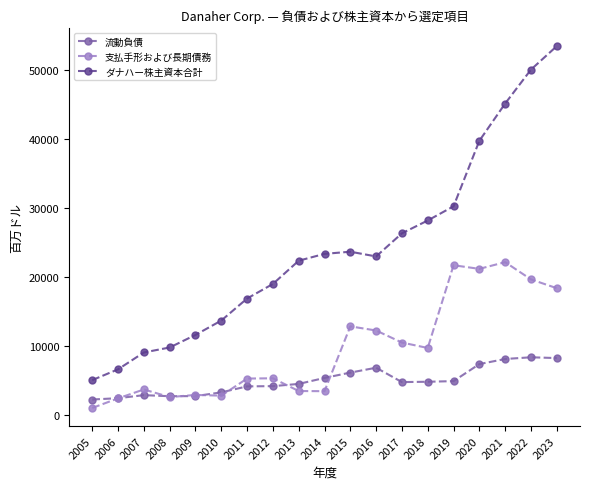

What are all the series names shown in the legend?

流動負債, 支払手形および長期債務, ダナハー株主資本合計